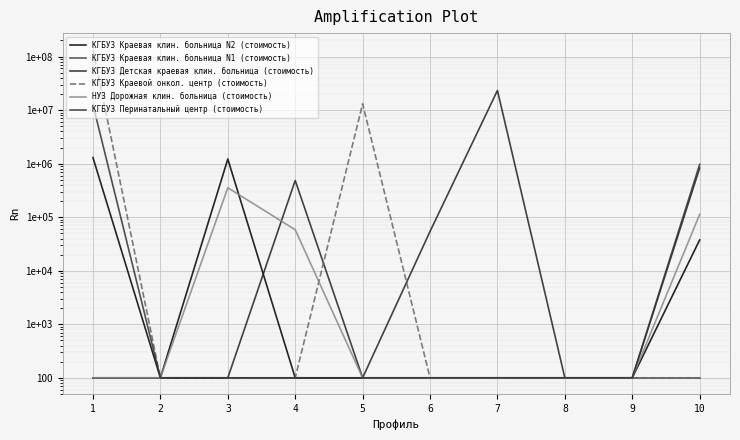

Reading right to left, transcribe all the data shown in this chart.

КГБУЗ Краевая клин. больница N2 (стоимость): 10=37641.1	9=100.0	8=100.0	7=100.0	6=100.0	5=100.0	4=100.0	3=1219323.5	2=100.0	1=1293913.8
КГБУЗ Краевая клин. больница N1 (стоимость): 10=100.0	9=100.0	8=100.0	7=100.0	6=100.0	5=100.0	4=100.0	3=100.0	2=100.0	1=100.0
КГБУЗ Детская краевая клин. больница (стоимость): 10=828104.8	9=100.0	8=100.0	7=23283667.0	6=54247.5	5=100.0	4=485736.6	3=100.0	2=100.0	1=100.0
КГБУЗ Краевой онкол. центр (стоимость): 10=100.0	9=100.0	8=100.0	7=100.0	6=100.0	5=13127896.9	4=100.0	3=100.0	2=100.0	1=135585072.9
НУЗ Дорожная клин. больница (стоимость): 10=112923.4	9=100.0	8=100.0	7=100.0	6=100.0	5=100.0	4=58288.4	3=354712.3	2=100.0	1=100.0
КГБУЗ Перинатальный центр (стоимость): 10=971141.1	9=100.0	8=100.0	7=100.0	6=100.0	5=100.0	4=100.0	3=100.0	2=100.0	1=12542798.8